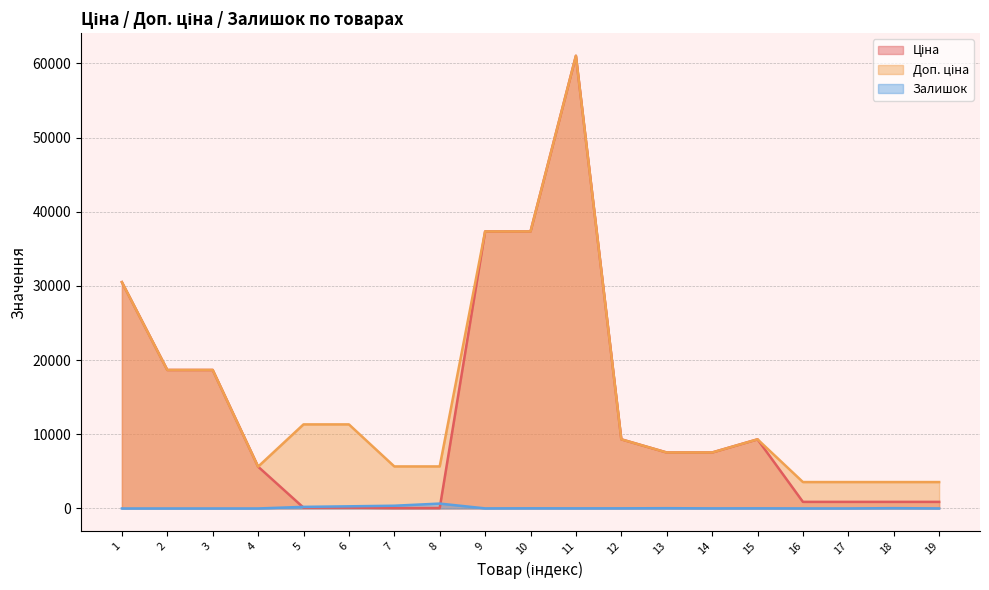

What are all the series names shown in the legend?

Ціна, Доп. ціна, Залишок